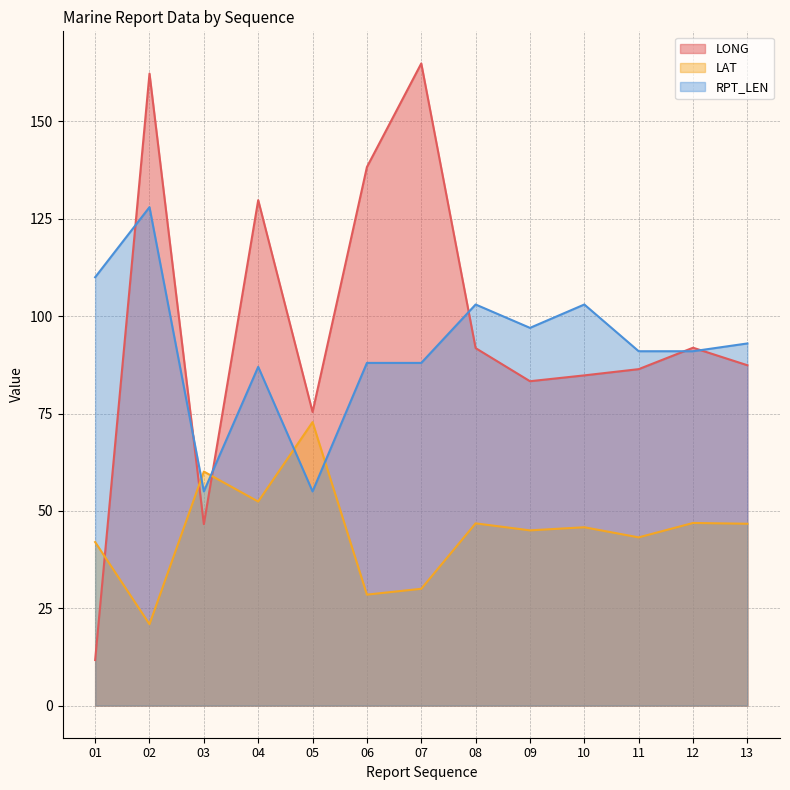

How many lines are shown in the chart?

3